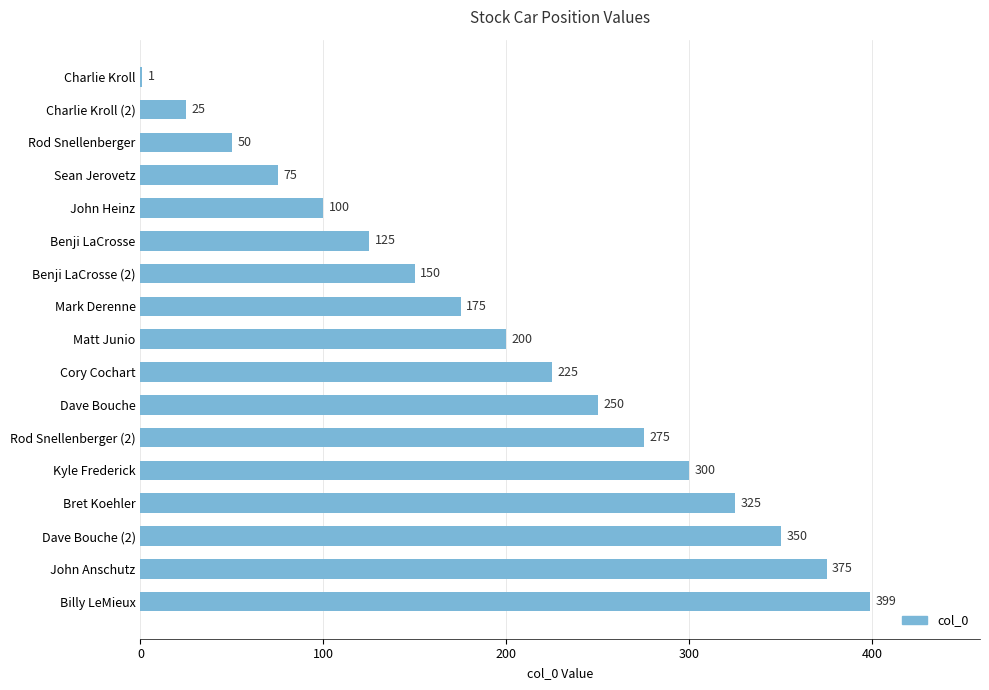

What is the sum of all values?

3400